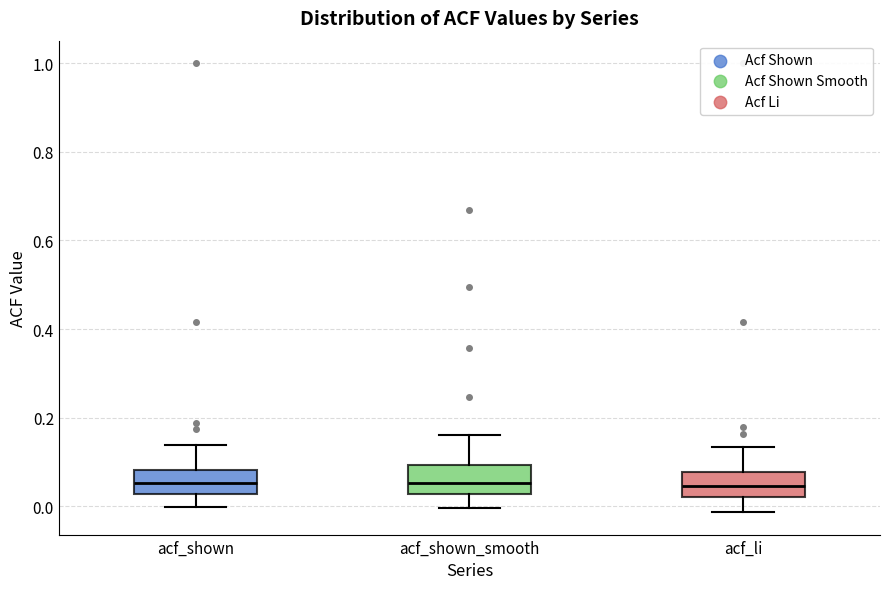

Where does the lower whisker of the box for acf_li end on the y-axis? The values are not printed on the chart, so give them approximately, as read against the axis.

-0.02